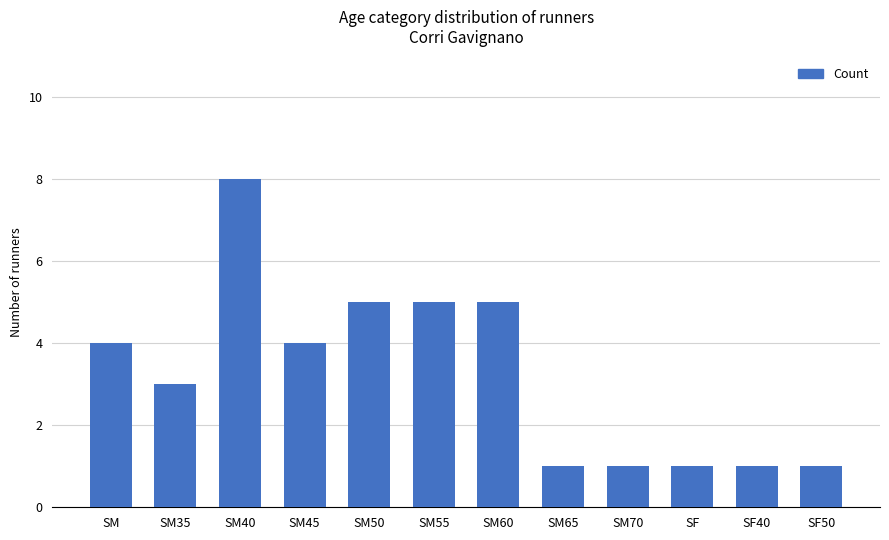

The value at SM60 is 3. True or false?

False